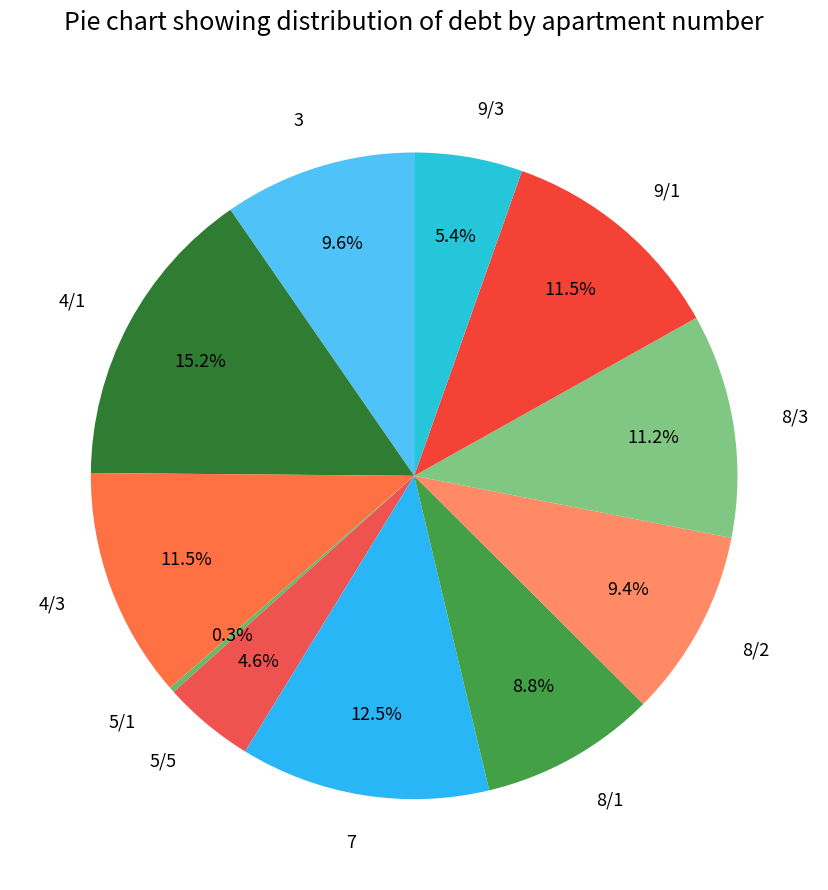

Between 4/3 and 3, which is larger?

4/3